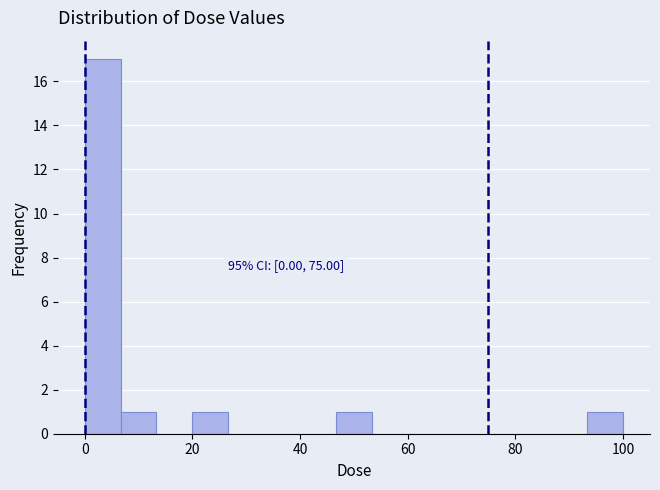

Read against the x-axis, roughly where is the centre of the tallest bar?

4